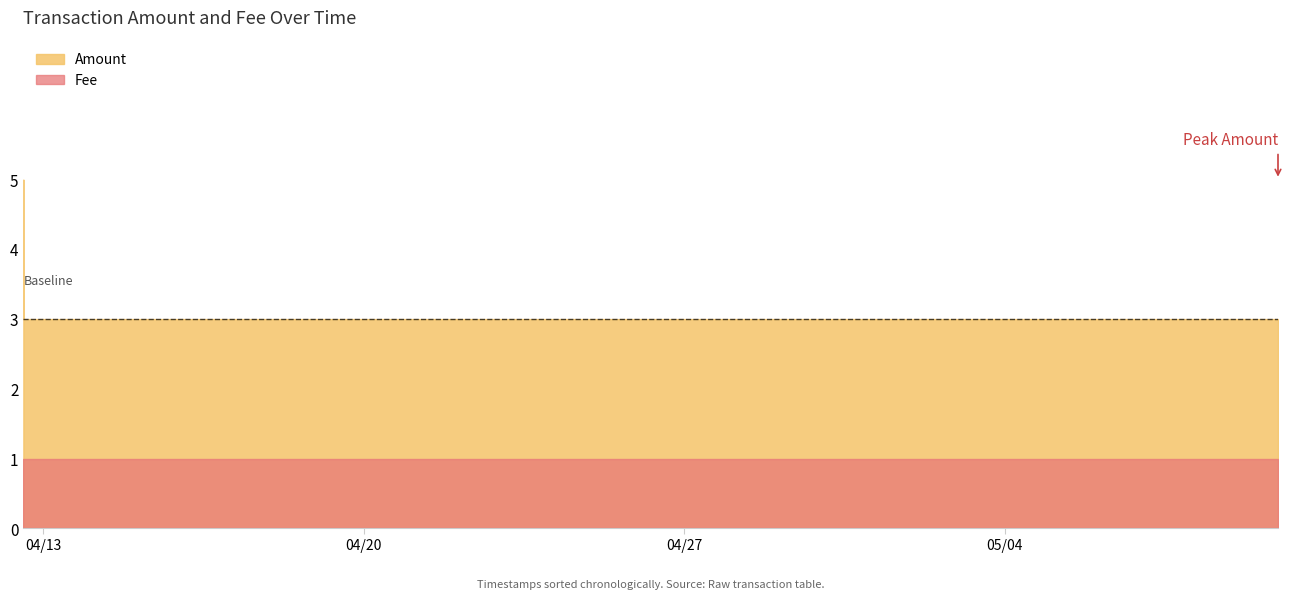

Does the chart have visible grid lines?

No